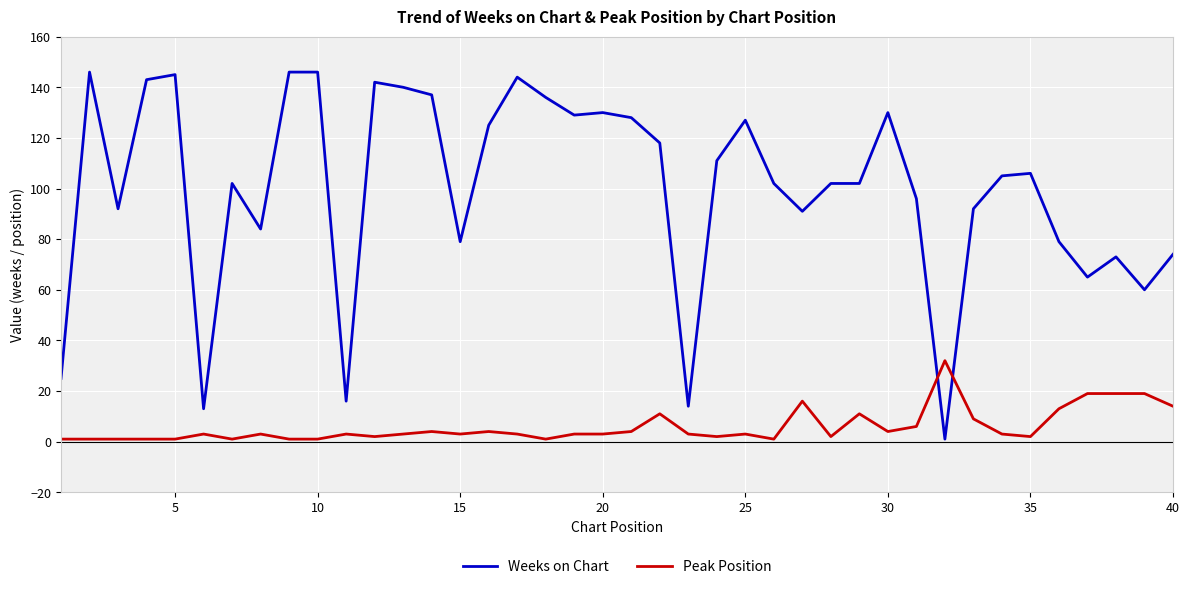

Which series has the largest total across all categories?

Weeks on Chart